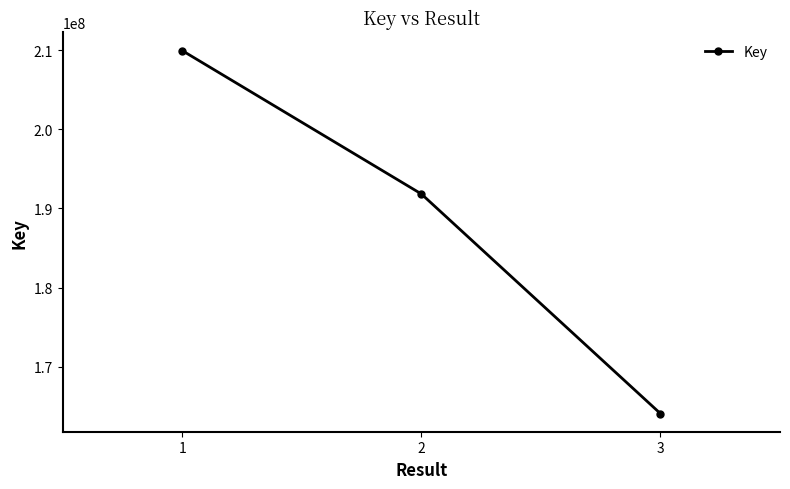

What is the minimum value shown in the chart?

164057072